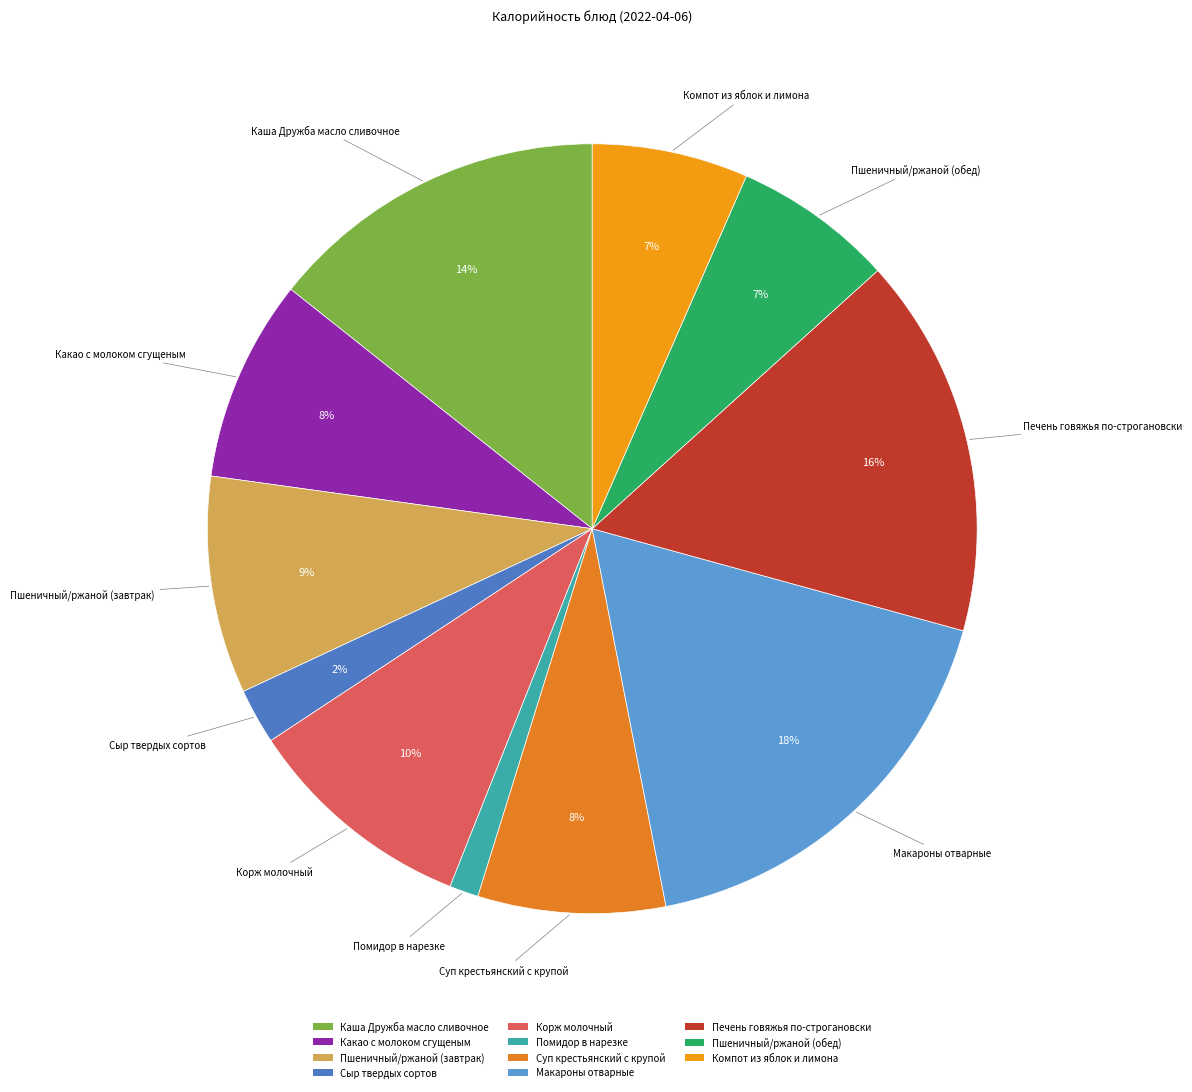

True or false: Какао с молоком сгущеным accounts for 8% of the total.

True